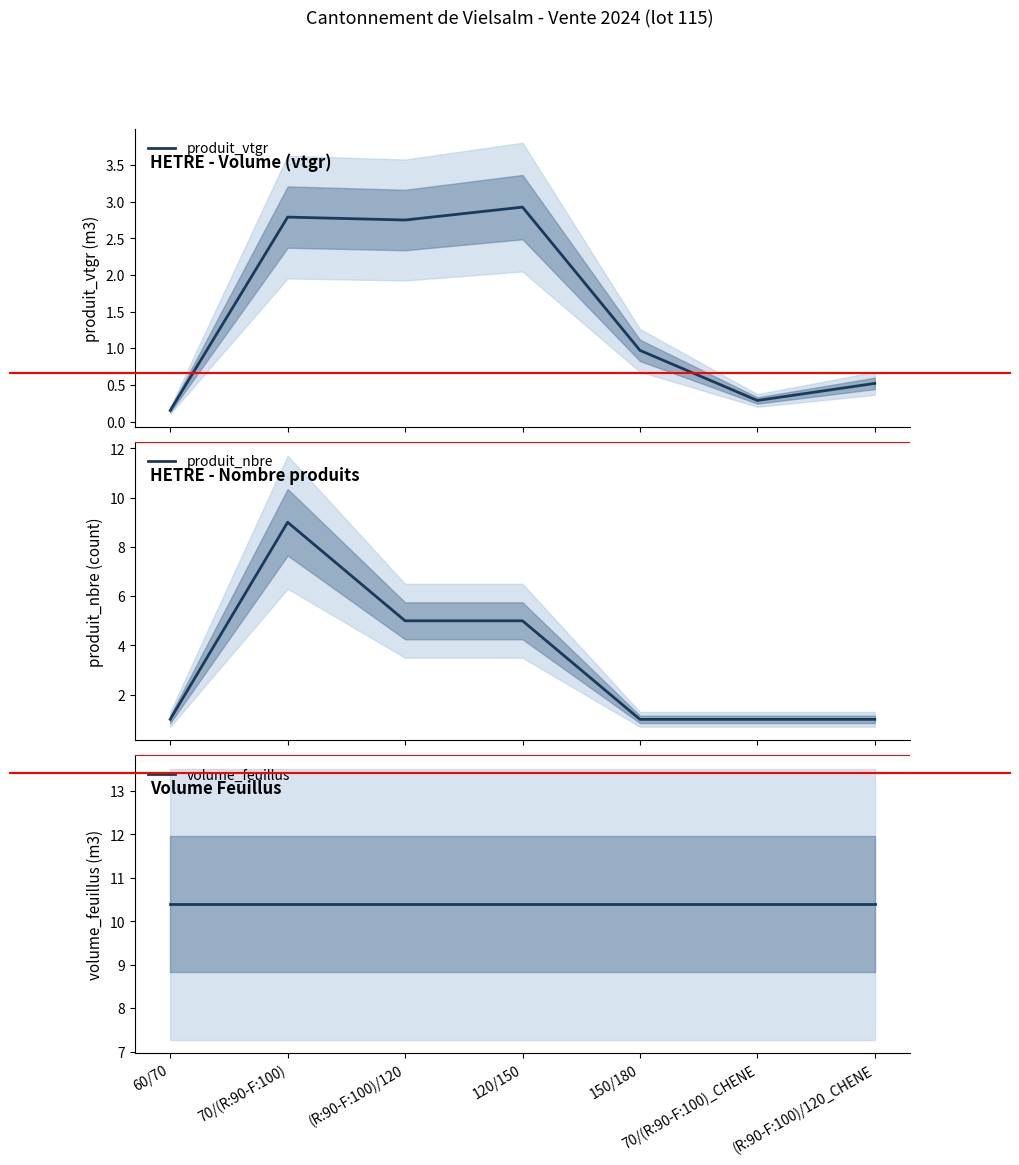

Reading left to right, transcribe all the data shown in this chart.

produit_vtgr: 0.2	2.8	2.7	2.9	1.0	0.3	0.5
produit_nbre: 1.0	9.0	5.0	5.0	1.0	1.0	1.0
volume_feuillus: 10.4	10.4	10.4	10.4	10.4	10.4	10.4